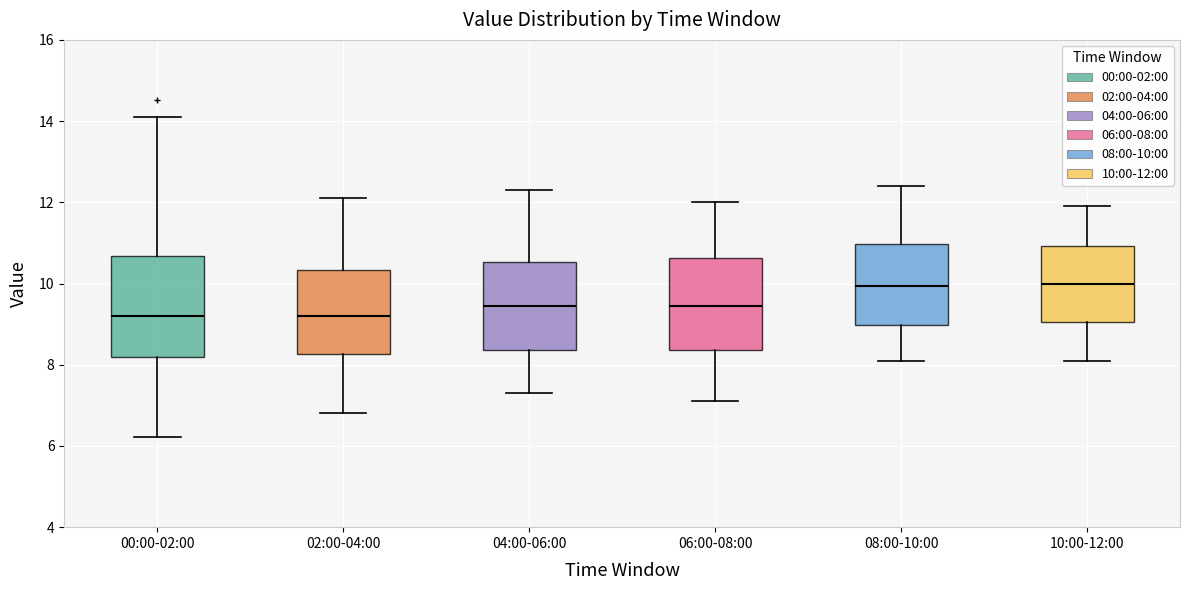

Reading left to right, transcribe this box plot: for each box, give where its median line is, the range the box spans, and where its two whiskers end, as read against the y-axis. The values are not printed on the chart, so give them approximately, as read against the axis.

00:00-02:00: median 9.2, box 8.2 to 10.6, whiskers 6.2 to 14.2
02:00-04:00: median 9.2, box 8.2 to 10.4, whiskers 6.8 to 12.2
04:00-06:00: median 9.4, box 8.4 to 10.6, whiskers 7.4 to 12.4
06:00-08:00: median 9.4, box 8.4 to 10.6, whiskers 7.2 to 12.0
08:00-10:00: median 10.0, box 9.0 to 11.0, whiskers 8.2 to 12.4
10:00-12:00: median 10.0, box 9.0 to 11.0, whiskers 8.2 to 12.0